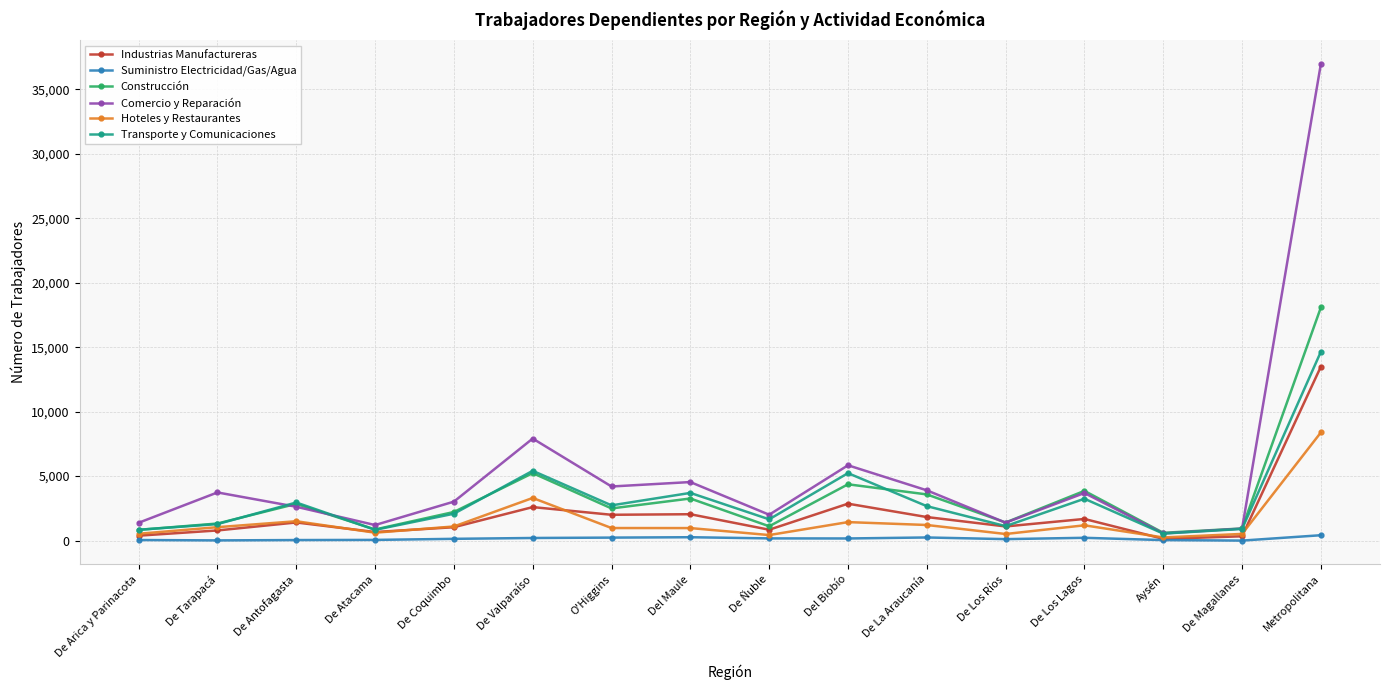

At which label does Construcción reach its peak?

Metropolitana